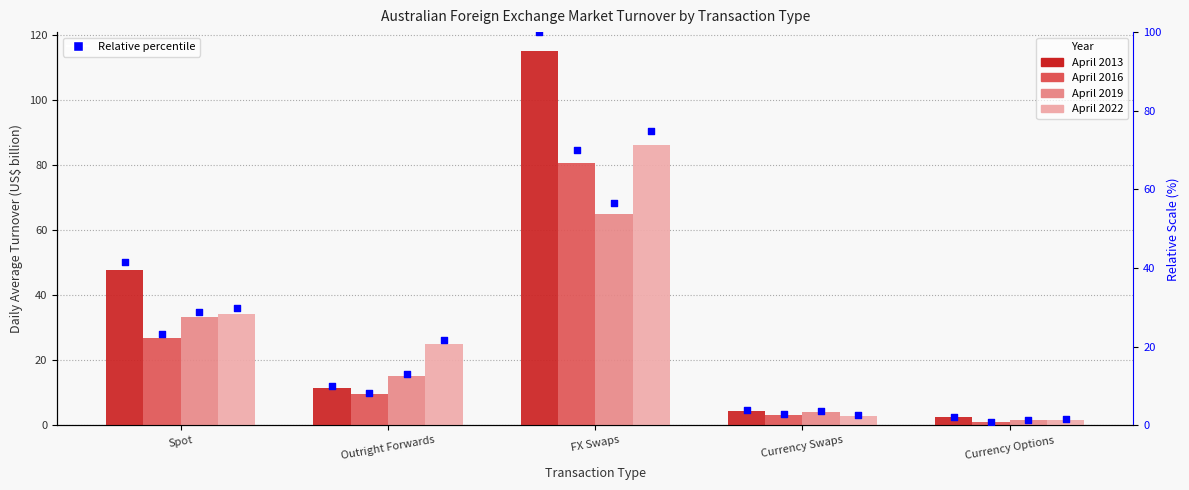

Which has a higher value, Outright Forwards or Currency Options?

Outright Forwards